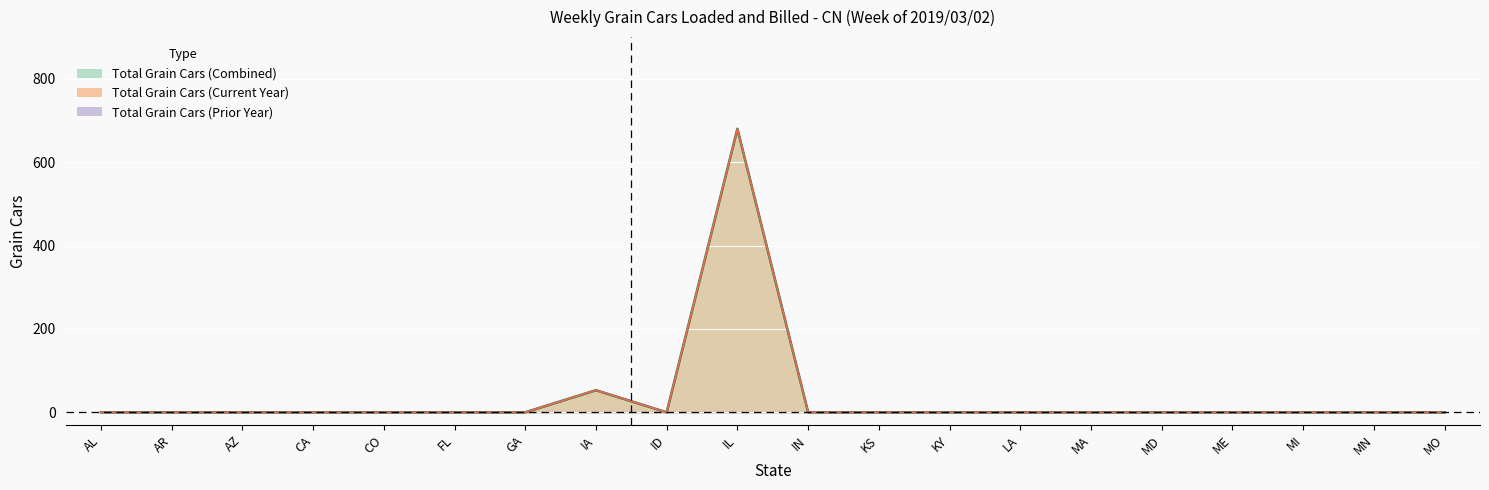

True or false: Total Grain Cars (Current Year) and Total Grain Cars (Combined) cross at least once.

False